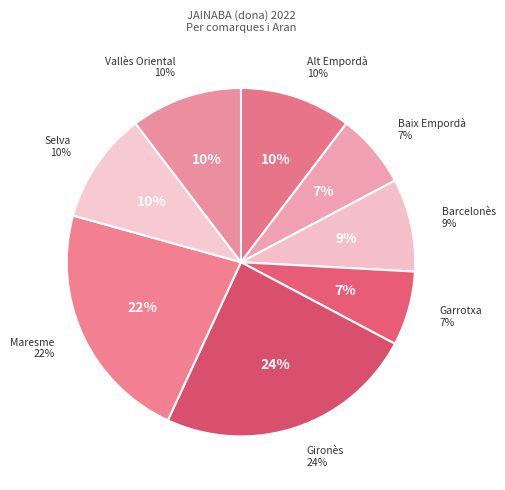

Rank the categories by value from lowest to highest.

Baix Empordà, Garrotxa, Barcelonès, Alt Empordà, Selva, Vallès Oriental, Maresme, Gironès